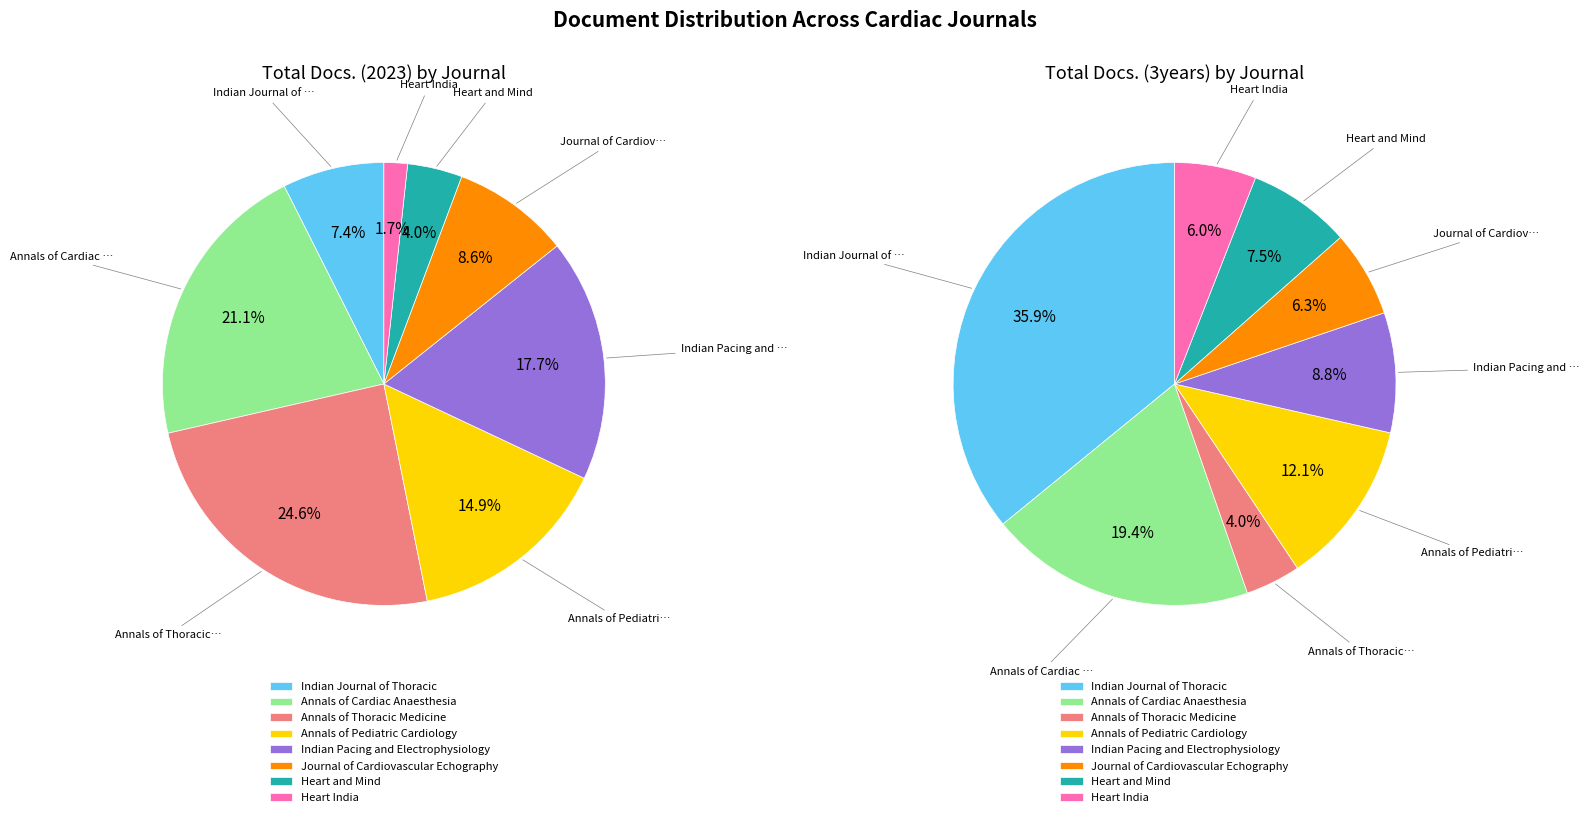

The Heart and Mind slice represents 13% of the pie. True or false?

False